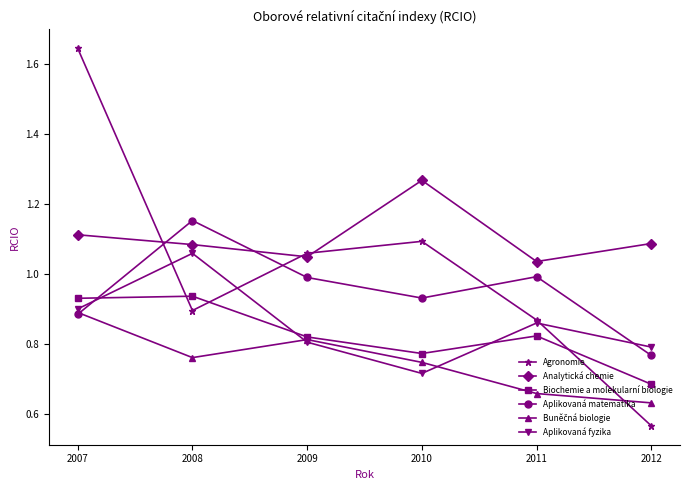

What is the total value across all series at 2011?

5.2